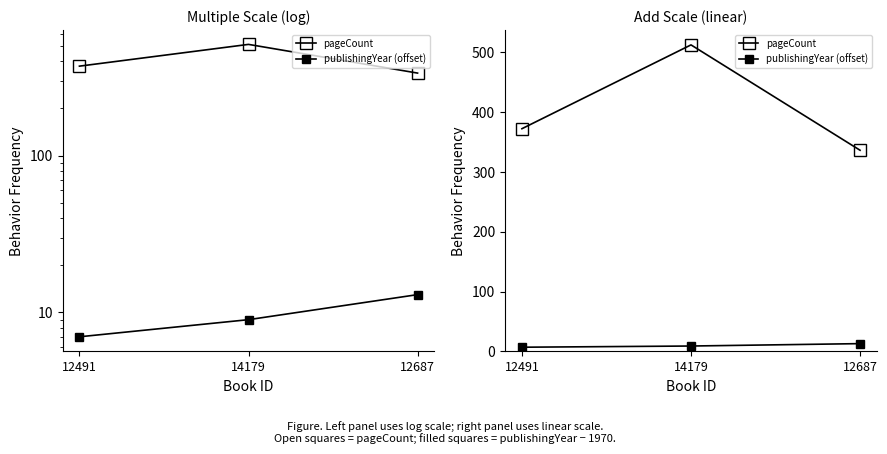

What is the average value of the pageCount series?

407